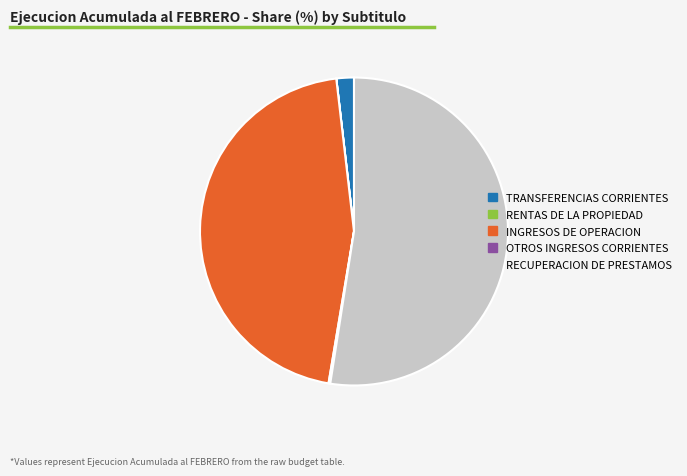

True or false: TRANSFERENCIAS CORRIENTES accounts for 2% of the total.

True